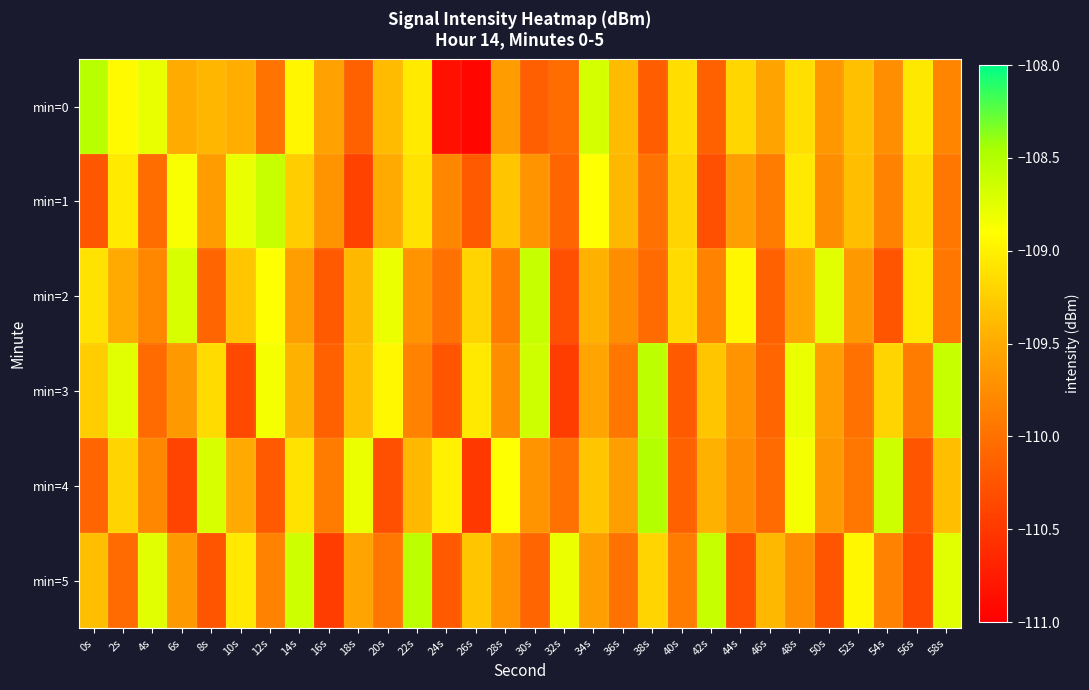

Reading left to right, extract all data points from this chart.

min=0: 0s=-108.5	2s=-108.9	4s=-108.8	6s=-109.5	8s=-109.4	10s=-109.5	12s=-110.0	14s=-109.0	16s=-109.6	18s=-110.1	20s=-109.4	22s=-109.0	24s=-110.8	26s=-110.9	28s=-109.6	30s=-110.2	32s=-110.0	34s=-108.7	36s=-109.4	38s=-110.2	40s=-109.1	42s=-110.1	44s=-109.2	46s=-109.6	48s=-109.1	50s=-109.7	52s=-109.3	54s=-109.7	56s=-109.1	58s=-109.8
min=1: 0s=-110.2	2s=-109.0	4s=-110.0	6s=-108.9	8s=-109.6	10s=-108.8	12s=-108.6	14s=-109.2	16s=-109.7	18s=-110.4	20s=-109.5	22s=-109.1	24s=-109.8	26s=-110.2	28s=-109.3	30s=-109.7	32s=-110.1	34s=-108.9	36s=-109.4	38s=-110.0	40s=-109.2	42s=-110.3	44s=-109.6	46s=-109.9	48s=-109.0	50s=-109.8	52s=-109.3	54s=-109.8	56s=-109.2	58s=-110.0
min=2: 0s=-109.1	2s=-109.5	4s=-109.8	6s=-108.7	8s=-110.1	10s=-109.3	12s=-108.9	14s=-109.6	16s=-110.2	18s=-109.4	20s=-108.8	22s=-109.7	24s=-110.0	26s=-109.2	28s=-109.9	30s=-108.6	32s=-110.3	34s=-109.5	36s=-109.8	38s=-110.0	40s=-109.2	42s=-109.8	44s=-109.0	46s=-110.2	48s=-109.5	50s=-108.8	52s=-109.7	54s=-110.2	56s=-109.0	58s=-110.0
min=3: 0s=-109.2	2s=-108.8	4s=-110.0	6s=-109.7	8s=-109.2	10s=-110.3	12s=-108.8	14s=-109.5	16s=-110.2	18s=-109.3	20s=-109.0	22s=-109.8	24s=-110.2	26s=-109.0	28s=-109.8	30s=-108.7	32s=-110.5	34s=-109.5	36s=-110.0	38s=-108.5	40s=-110.2	42s=-109.3	44s=-109.7	46s=-110.1	48s=-108.8	50s=-109.6	52s=-110.0	54s=-109.2	56s=-109.9	58s=-108.6
min=4: 0s=-110.1	2s=-109.2	4s=-109.8	6s=-110.4	8s=-108.7	10s=-109.5	12s=-110.2	14s=-109.1	16s=-109.9	18s=-108.8	20s=-110.3	22s=-109.4	24s=-109.0	26s=-110.5	28s=-108.9	30s=-109.7	32s=-110.0	34s=-109.3	36s=-109.6	38s=-108.5	40s=-110.2	42s=-109.5	44s=-109.8	46s=-110.0	48s=-108.8	50s=-109.7	52s=-110.0	54s=-108.7	56s=-110.2	58s=-109.3
min=5: 0s=-109.3	2s=-110.0	4s=-108.8	6s=-109.7	8s=-110.2	10s=-109.0	12s=-109.8	14s=-108.7	16s=-110.5	18s=-109.5	20s=-110.0	22s=-108.5	24s=-110.2	26s=-109.3	28s=-109.7	30s=-110.1	32s=-108.8	34s=-109.6	36s=-110.0	38s=-109.2	40s=-109.9	42s=-108.6	44s=-110.3	46s=-109.4	48s=-109.8	50s=-110.2	52s=-109.0	54s=-109.8	56s=-110.3	58s=-108.8